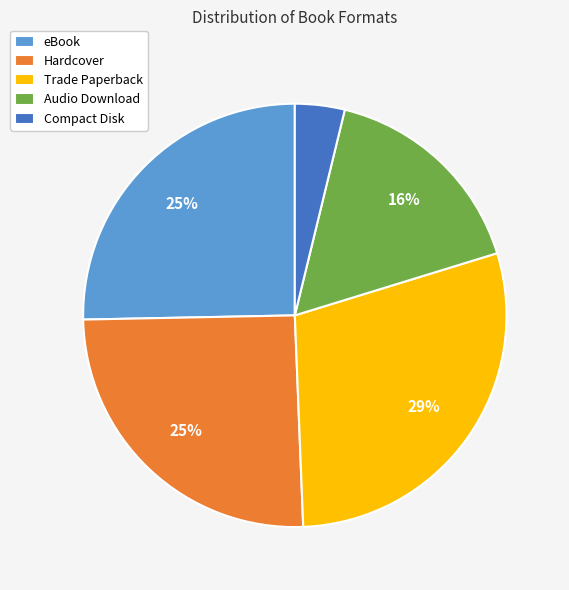

How many segments does this pie chart have?

5